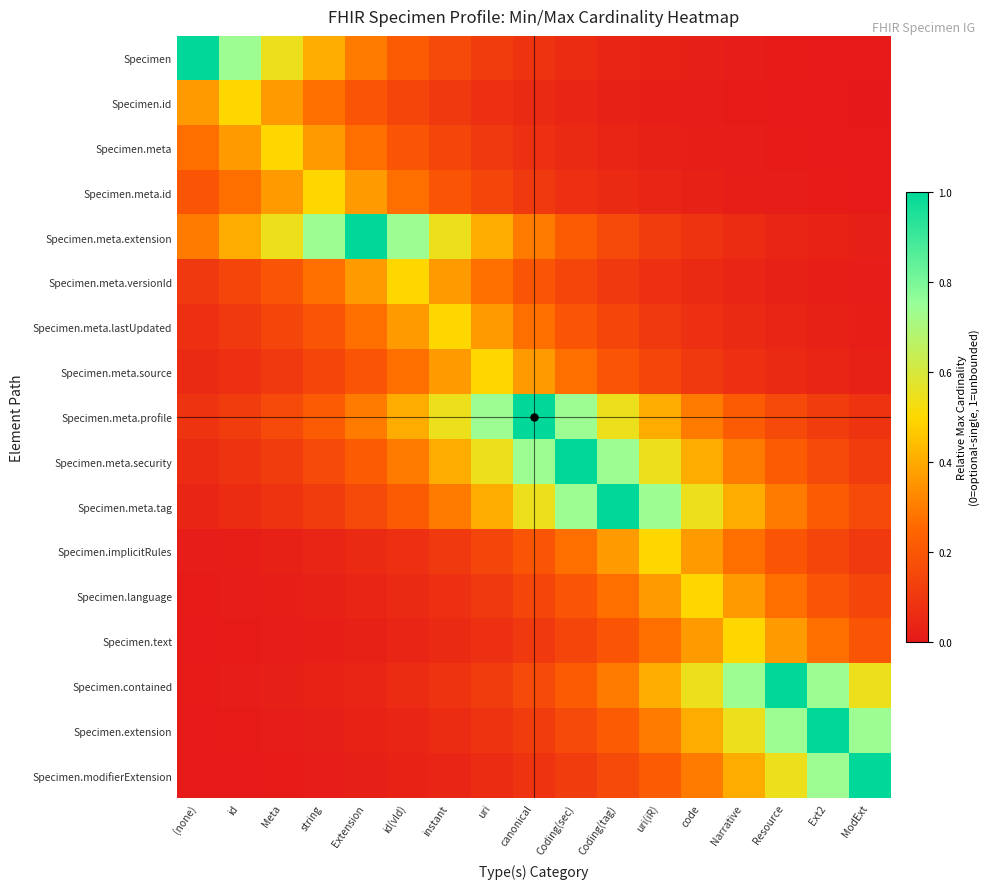

At which category does the chart reach its minimum across all series?

ModExt